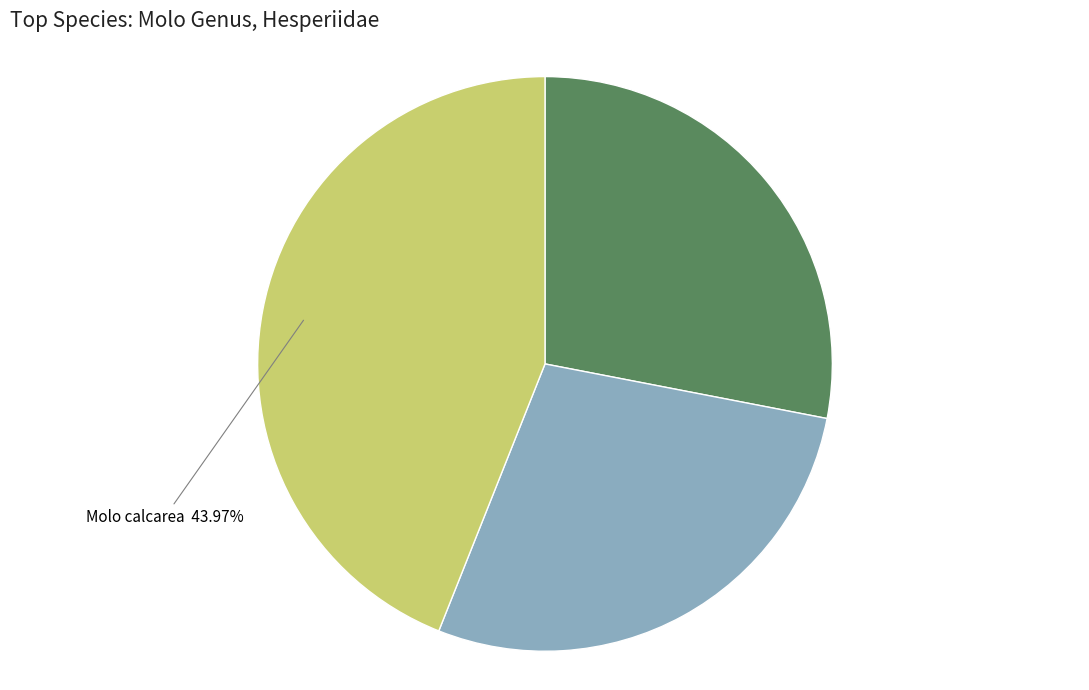

Between Molo calcarea and Molo visendus, which is larger?

Molo calcarea